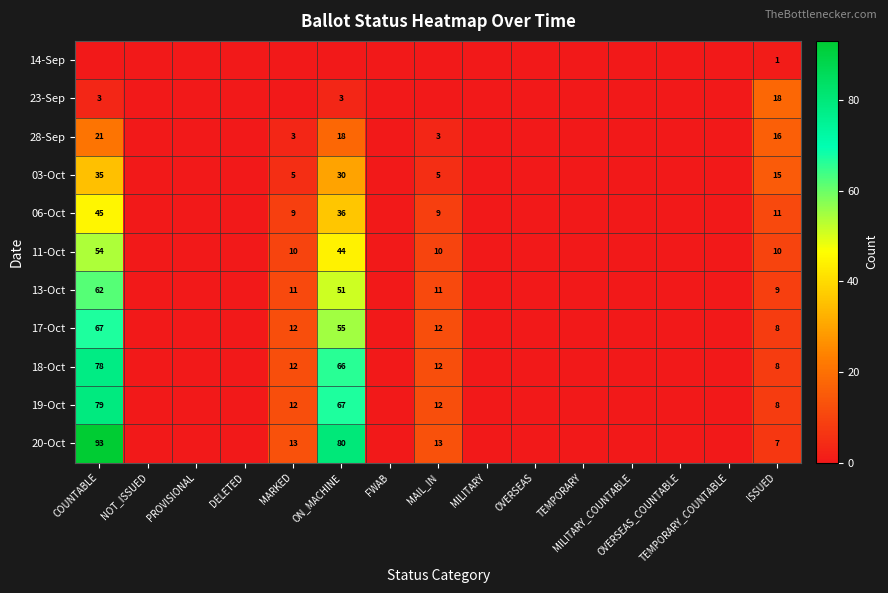

How many values in the 17-Oct series exceed 0?

5